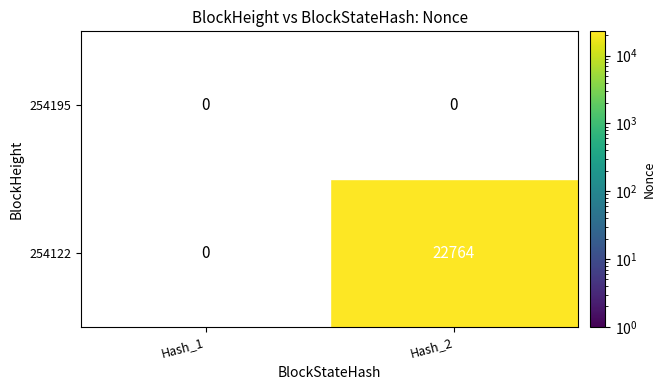

The 254195 series shows 0 at Hash_1. True or false?

True